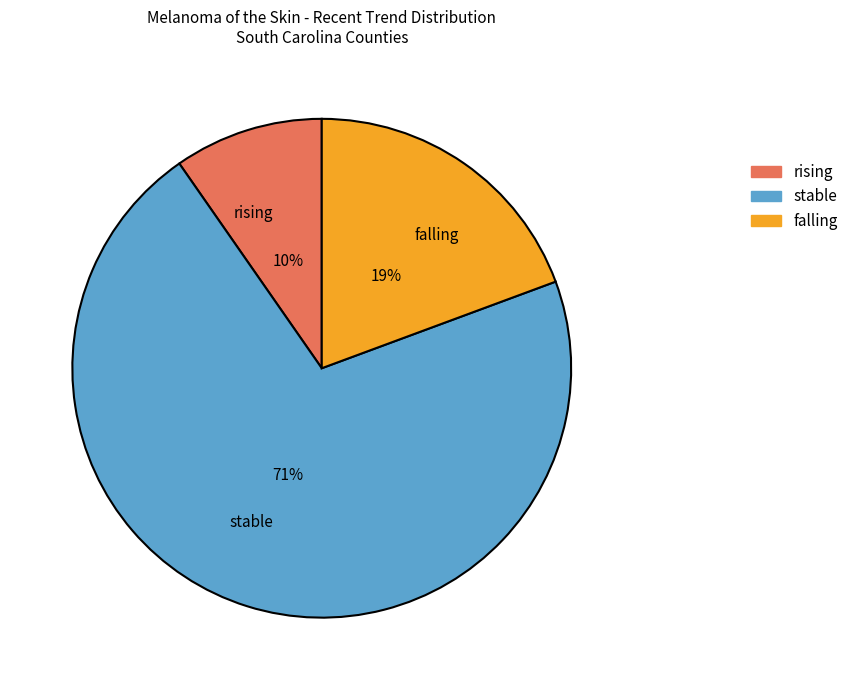

Rank the categories by value from highest to lowest.

stable, falling, rising